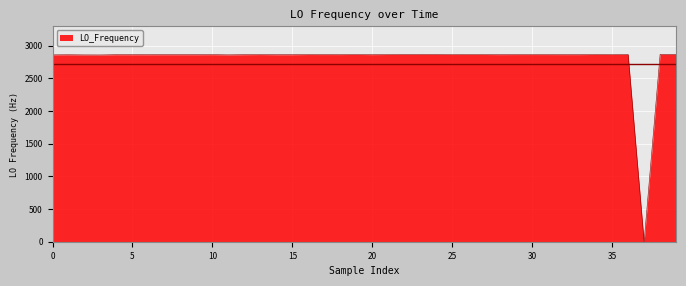

What is the greatest value displayed?

2865.7